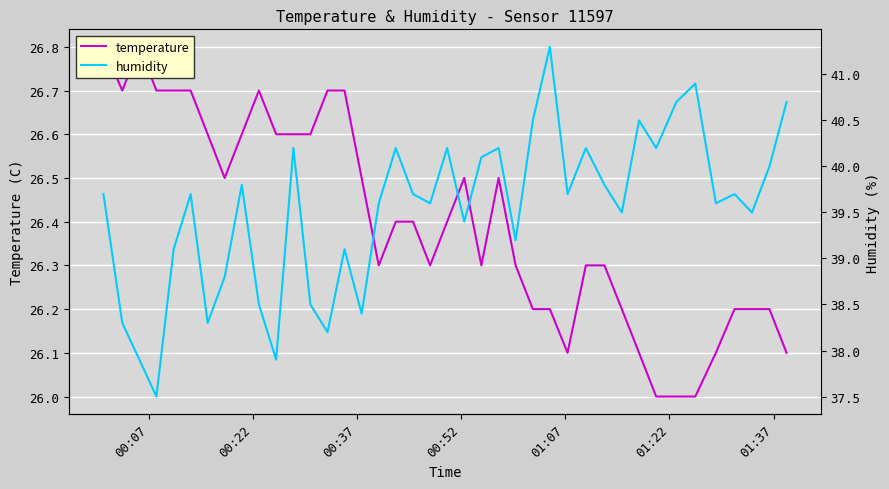

True or false: humidity has a value of 14.2 at 01:07.

False